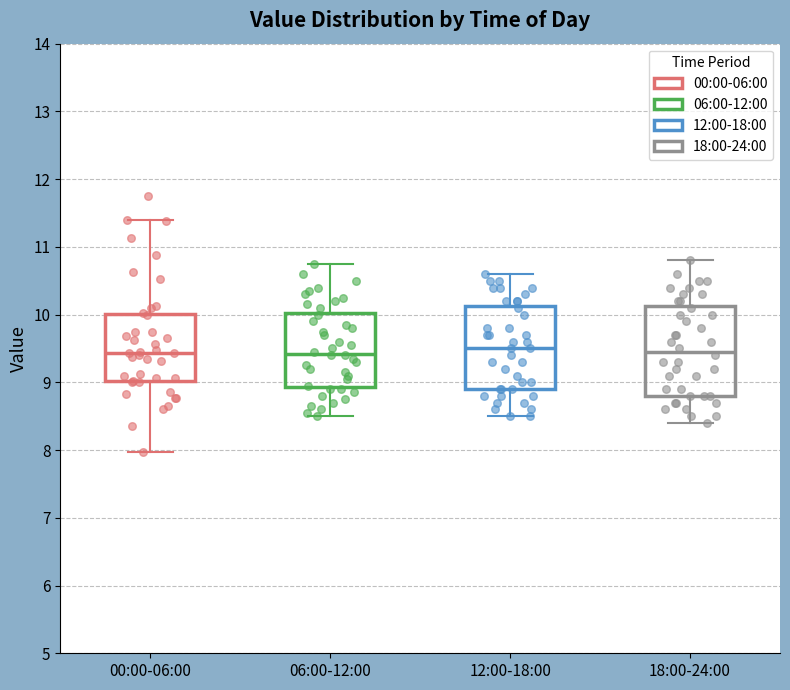

Reading left to right, read every box against the y-axis: the position of its median line, the range the box covers, and the ends of its whiskers. The values are not printed on the chart, so give them approximately, as read against the axis.

00:00-06:00: median 9.4, box 9.0 to 10.0, whiskers 8.0 to 11.4
06:00-12:00: median 9.4, box 8.9 to 10.0, whiskers 8.5 to 10.8
12:00-18:00: median 9.5, box 8.9 to 10.1, whiskers 8.5 to 10.6
18:00-24:00: median 9.5, box 8.8 to 10.1, whiskers 8.4 to 10.8